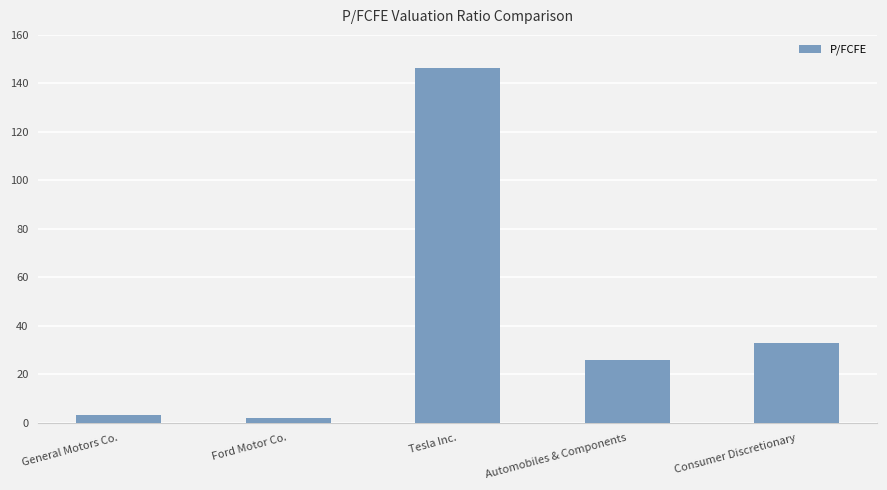

Between Consumer Discretionary and General Motors Co., which is larger?

Consumer Discretionary